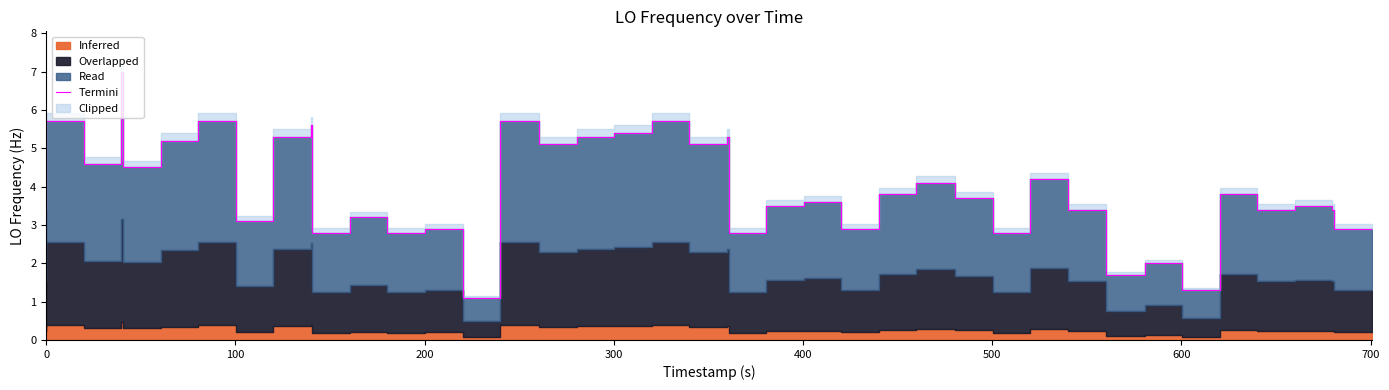

How many points are lower than both their immediate neighbors (excluding endpoints)?

14